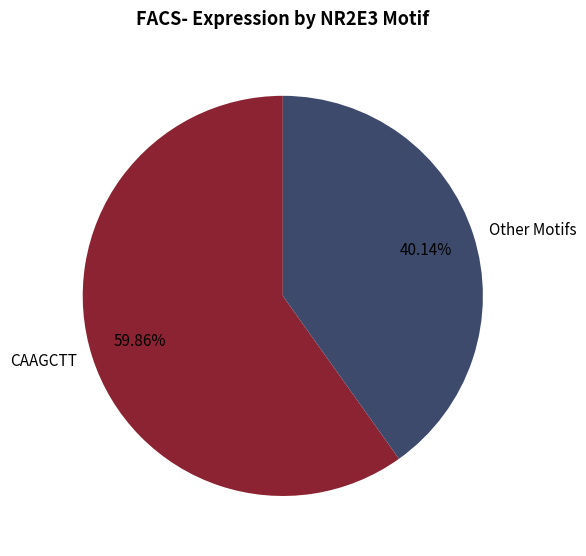

Is CAAGCTT the majority of the pie?

Yes